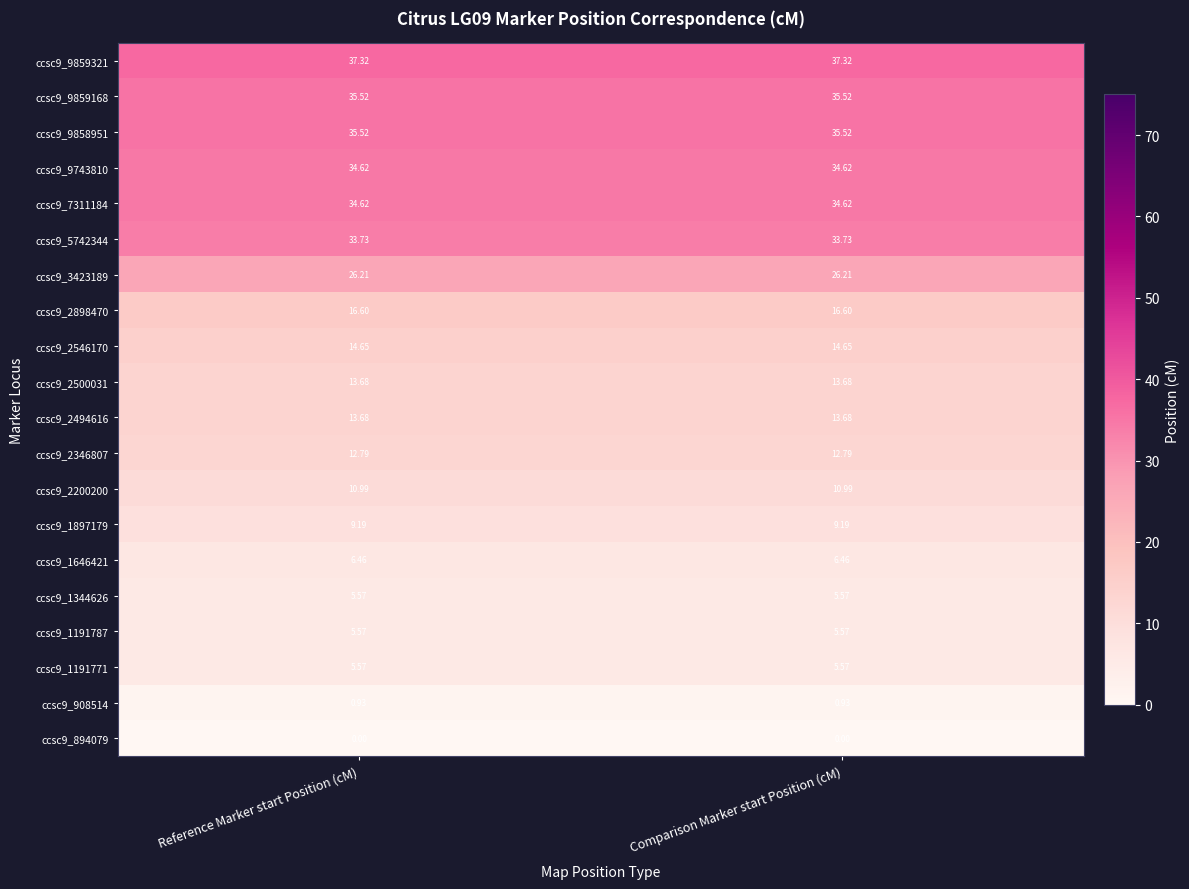

Is the value of ccsc9_2898470 at Reference Marker start Position (cM) greater than the value of ccsc9_2346807 at Reference Marker start Position (cM)?

Yes